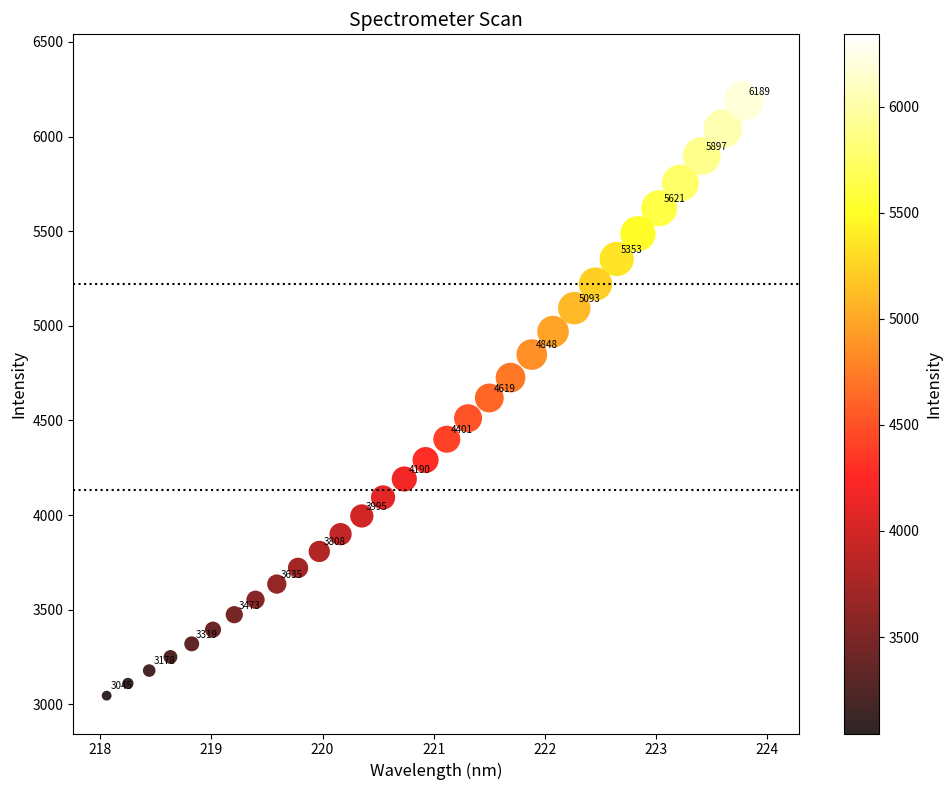

What is the range of X values (max minus min)?

5.9